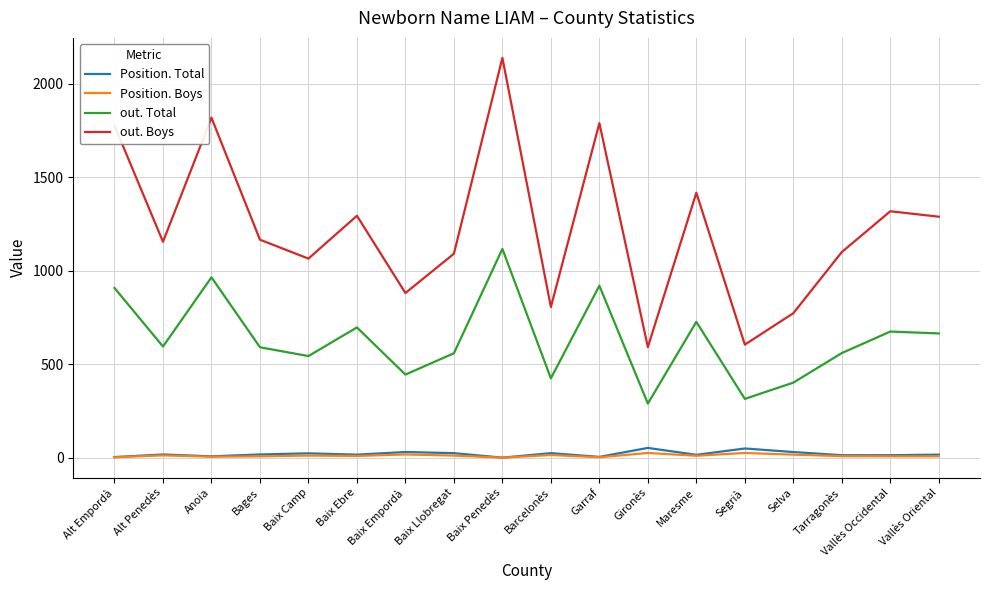

True or false: Position. Total and out. Boys cross at least once.

False